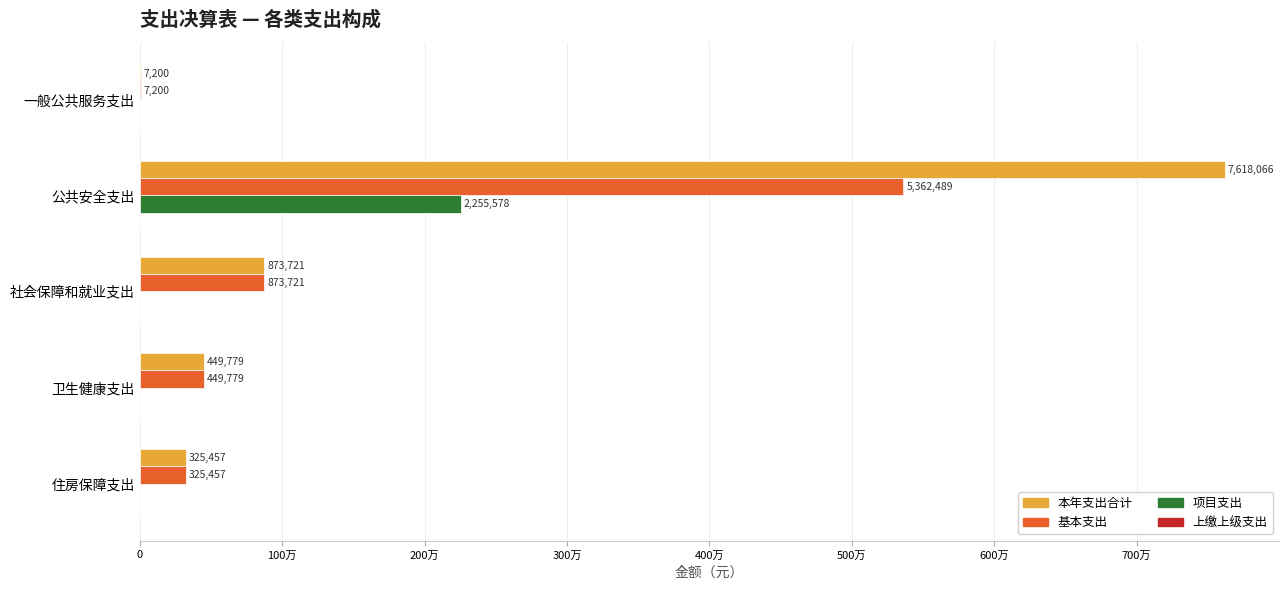

What is the greatest value displayed?

7618066.4